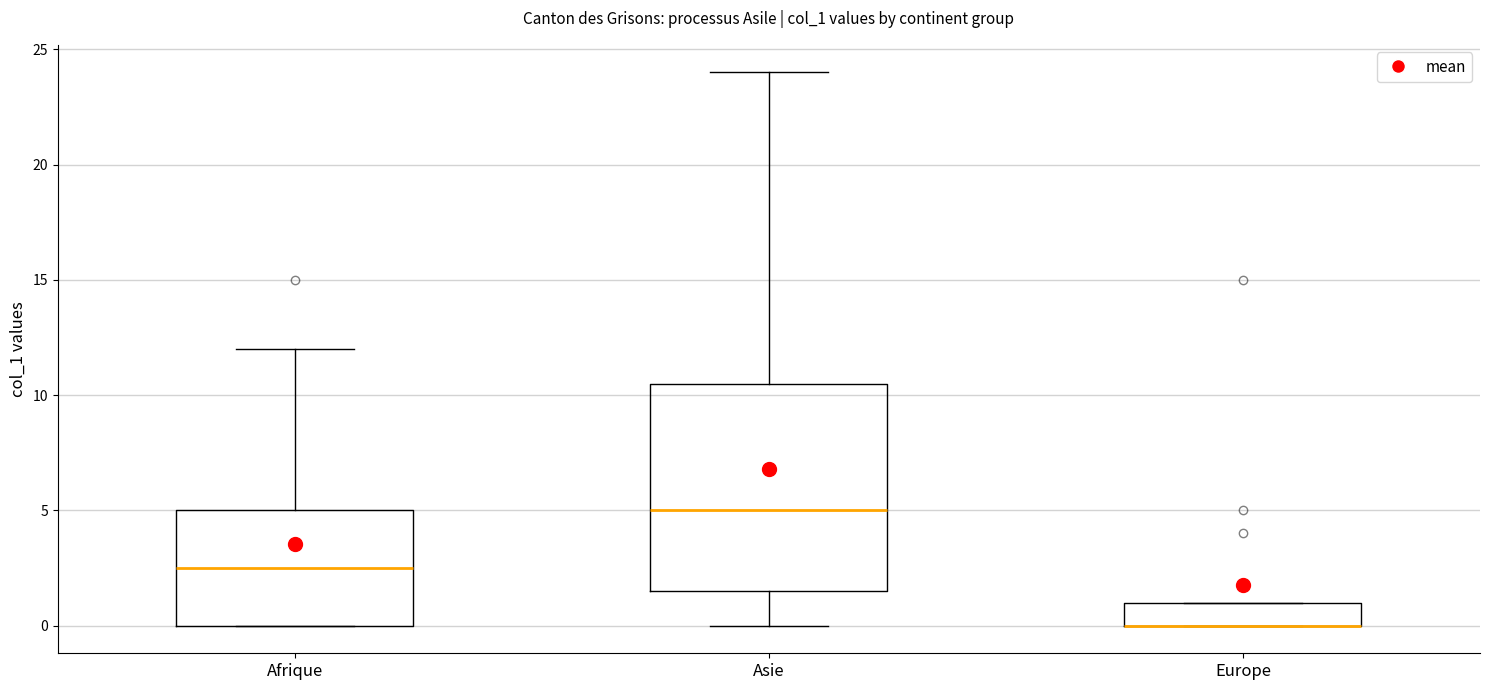

Which box is the tallest, from its lower edge to its upper edge?

Asie